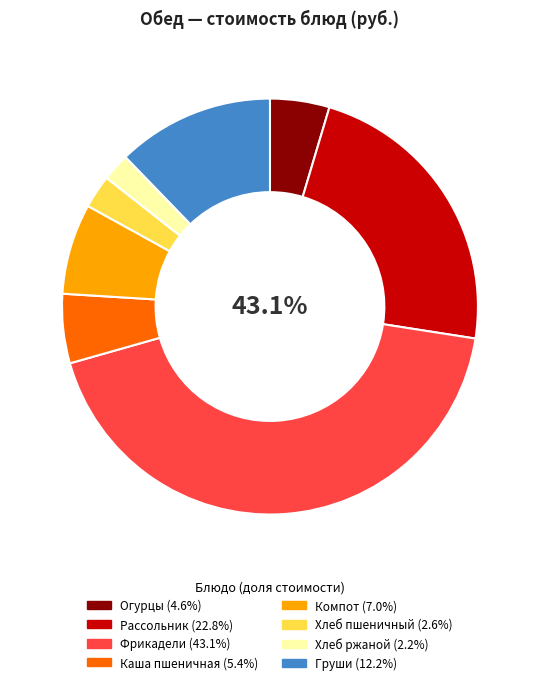

Is there any slice that represents more than half of the pie?

No